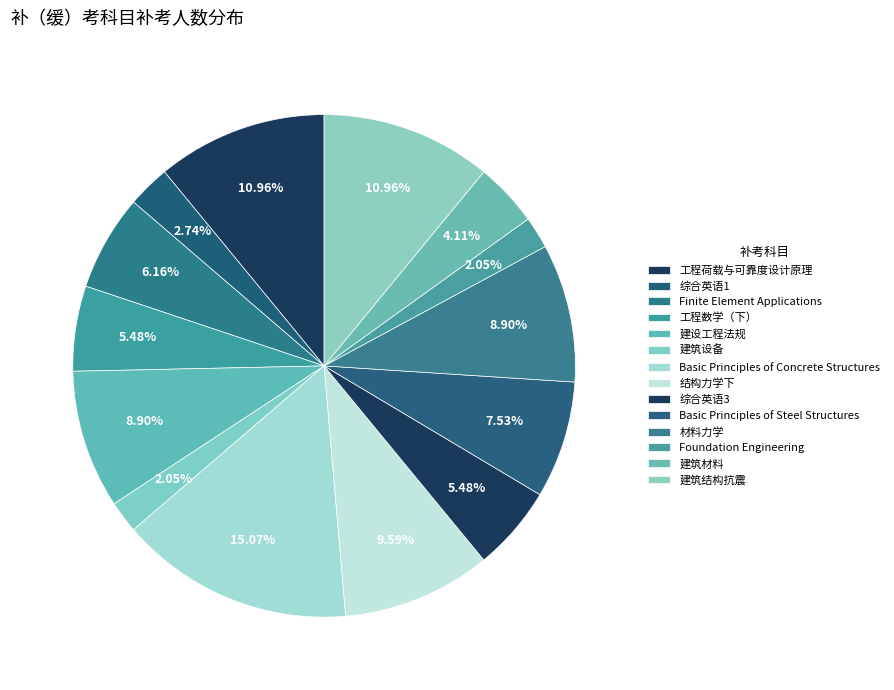

To the nearest percent, what portion does 综合英语3 represent?

5%